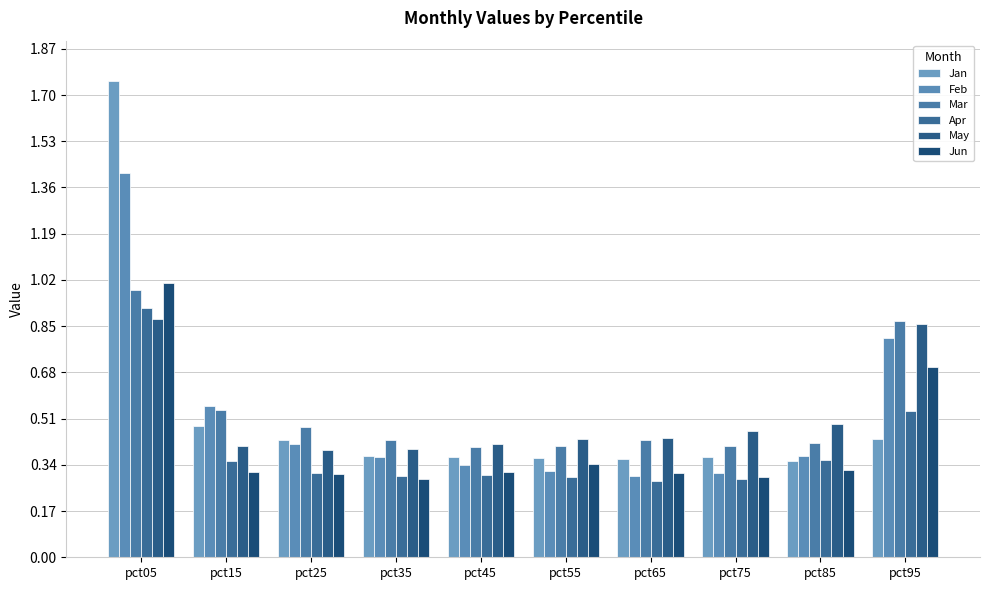

What is the total value across all series at pct75?

2.1